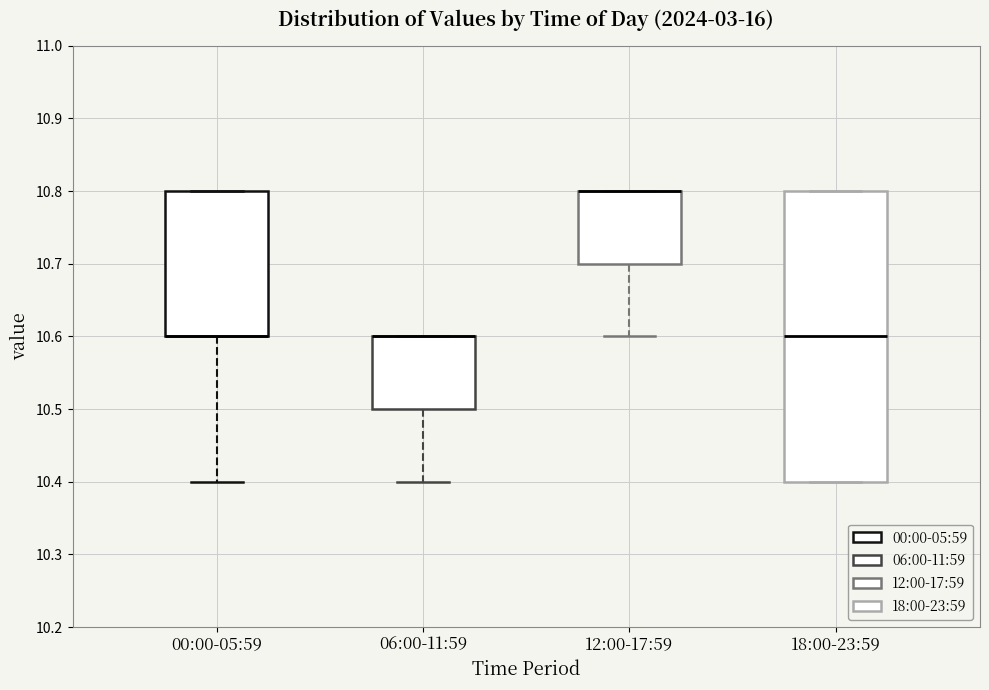

Comparing the boxes themselves (not the whiskers), which one is the tallest?

18:00-23:59